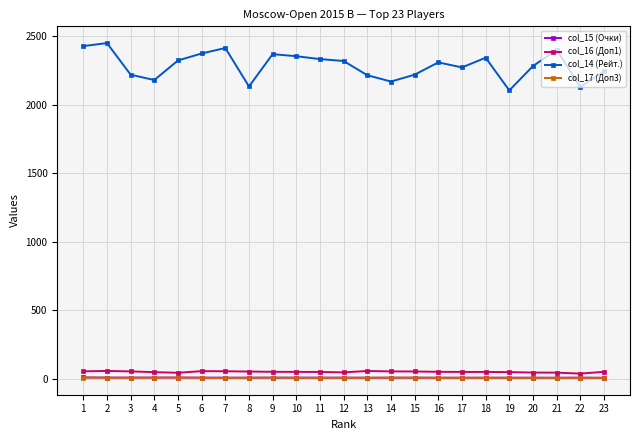

Which category has the highest value across all series?

2